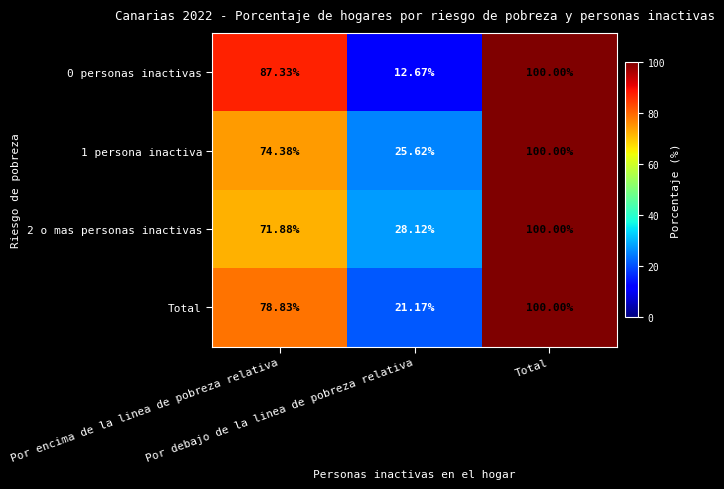

How many data points in 0 personas inactivas are less than 87?

1